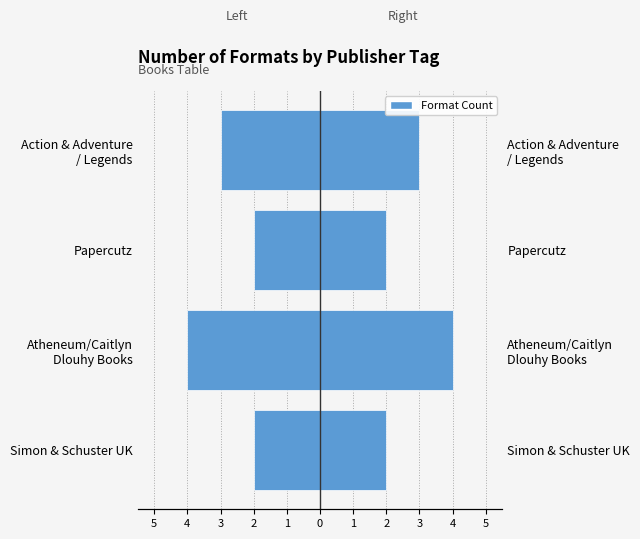

Which series has the widest spread of values?

Left